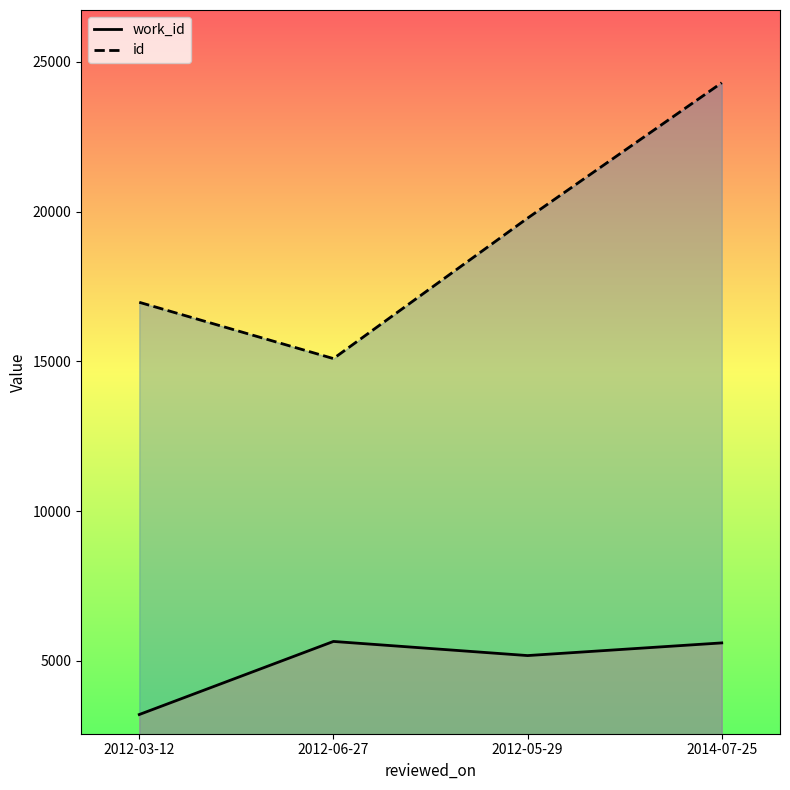

At which label does id first exceed 19785?

2014-07-25